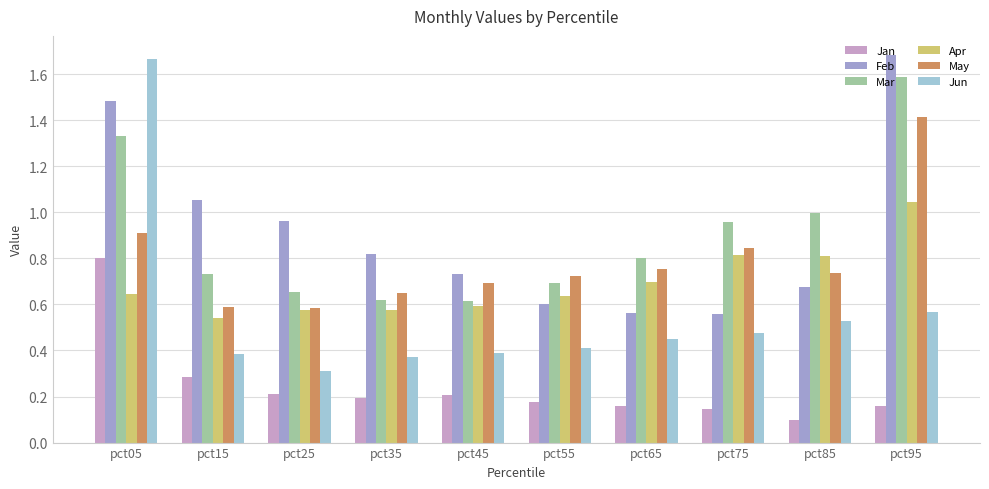

What is the sum of all Mar values?

9.0